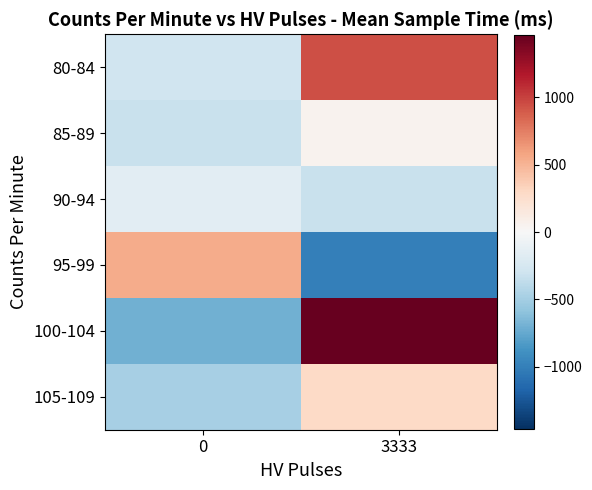

Reading left to right, extract all data points from this chart.

80-84: 0=-295.9	3333=939.1
85-89: 0=-320.9	3333=46.1
90-94: 0=-155.9	3333=-327.9
95-99: 0=545.1	3333=-999.9
100-104: 0=-697.9	3333=1464.1
105-109: 0=-488.9	3333=293.1